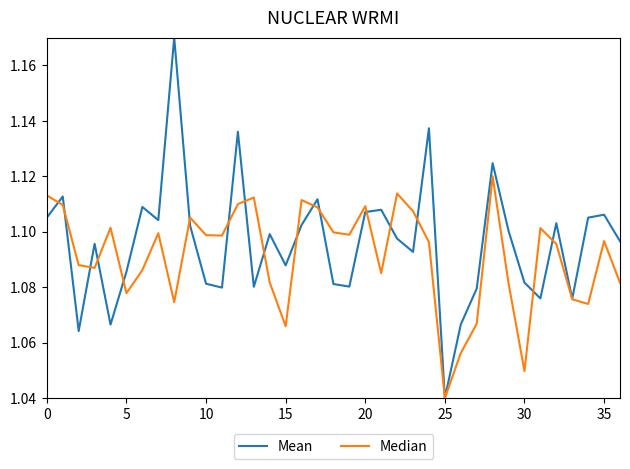

Which series has the widest spread of values?

Mean